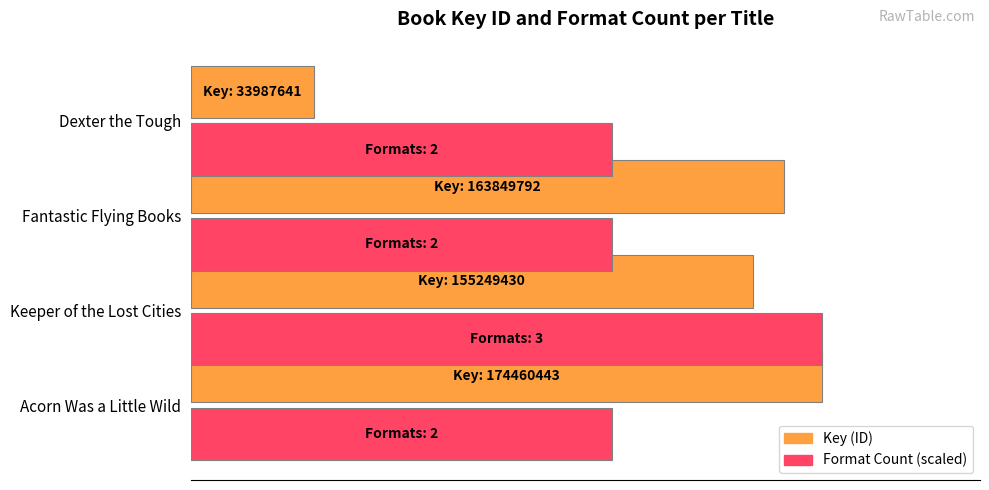

What are all the series names shown in the legend?

Key (ID), Format Count (scaled)